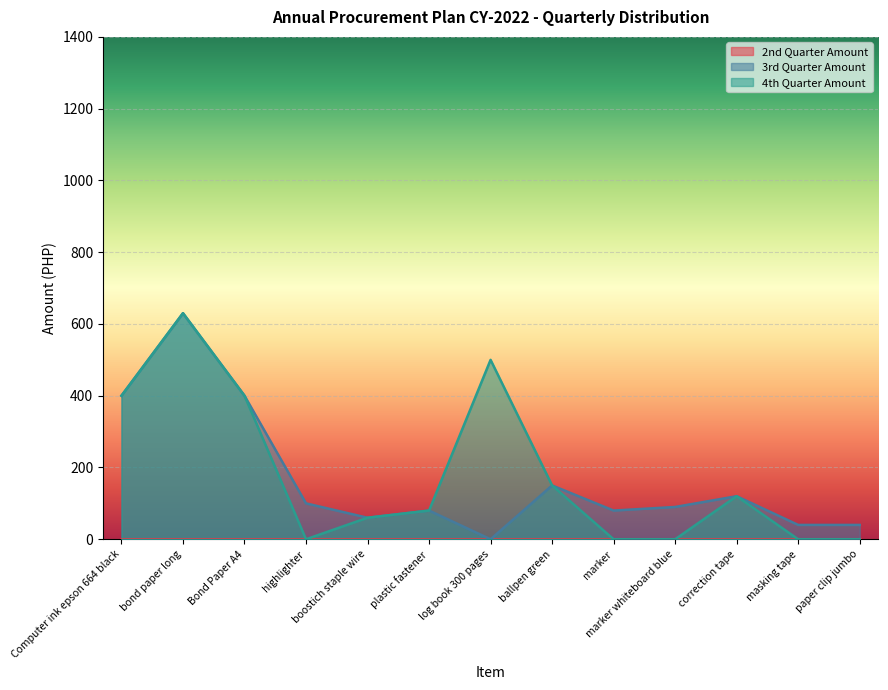

The value of 4th Quarter Amount at ballpen green is 232. True or false?

False